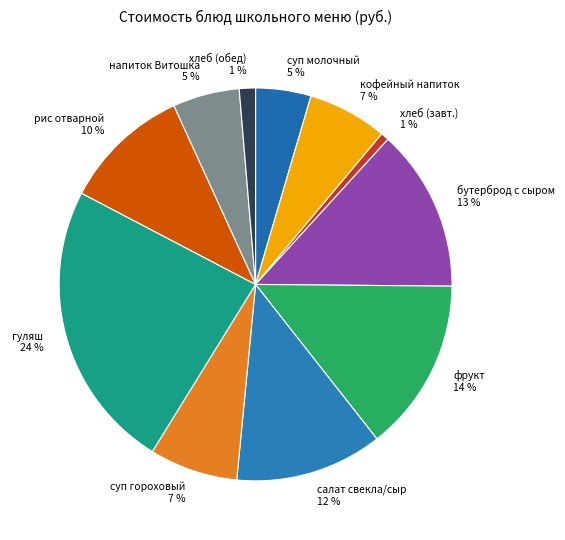

Is there a majority slice in this chart?

No